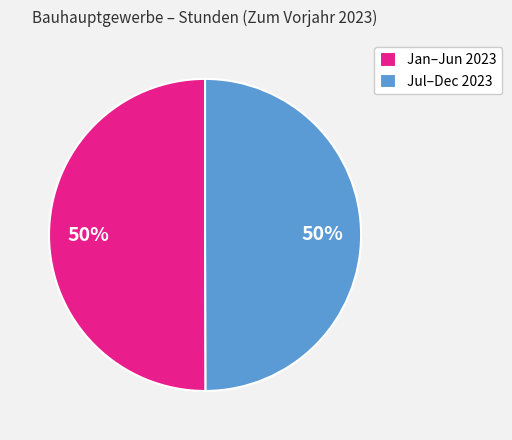

True or false: Jul–Dec 2023 accounts for 50% of the total.

True